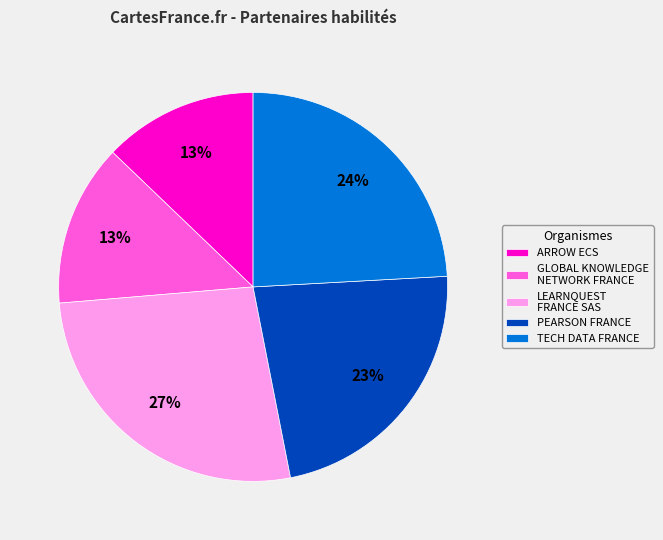

Is there a majority slice in this chart?

No